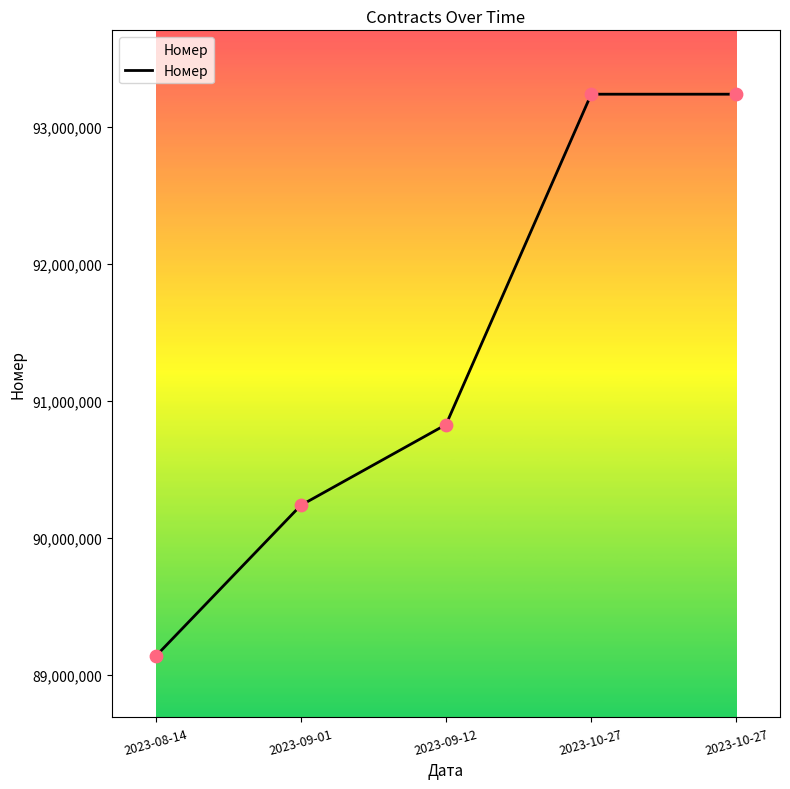

How many distinct data groups are displayed?

1